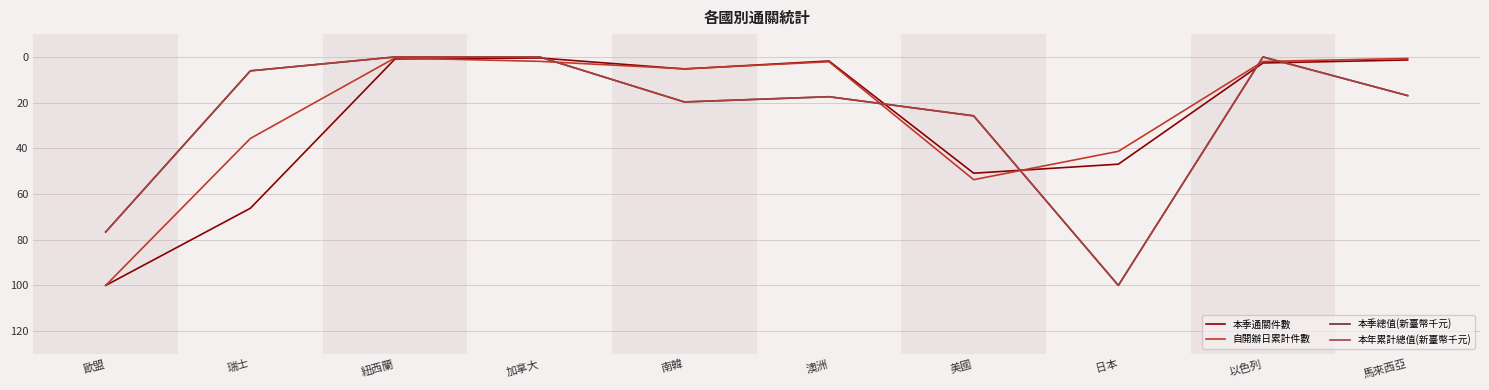

At which label does 本季總值(新臺幣千元) first exceed 17?

歐盟